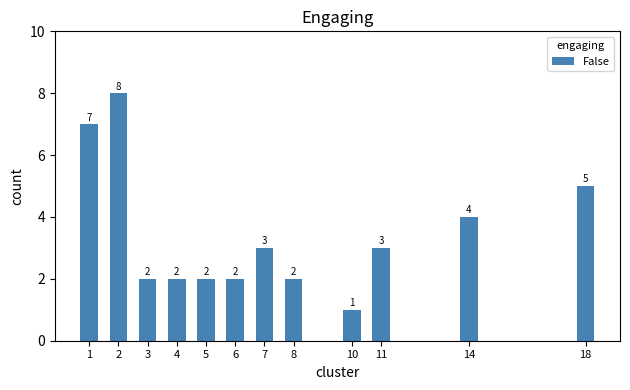

At which category does the chart reach its minimum across all series?

10